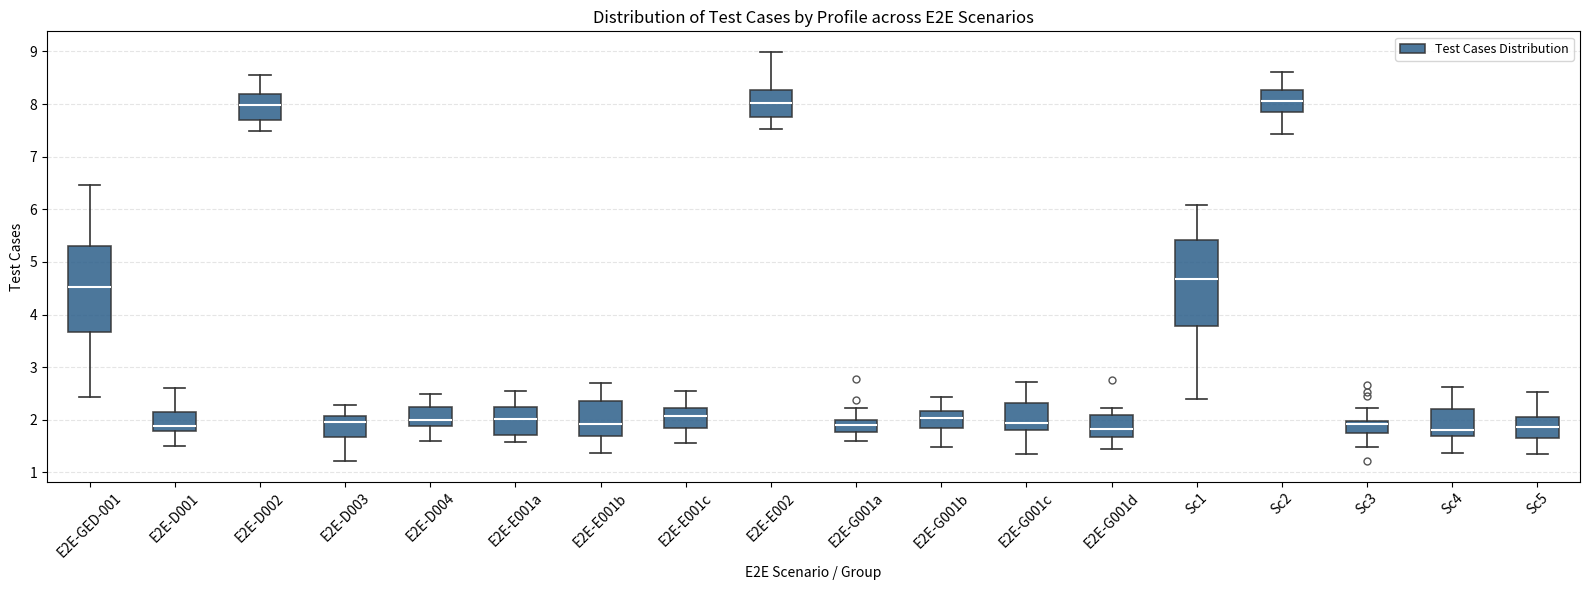

Reading left to right, transcribe this box plot: for each box, give where its median line is, the range the box spans, and where its two whiskers end, as read against the y-axis. The values are not printed on the chart, so give them approximately, as read against the axis.

E2E-GED-001: median 4.5, box 3.7 to 5.3, whiskers 2.4 to 6.5
E2E-D001: median 1.9, box 1.8 to 2.1, whiskers 1.5 to 2.6
E2E-D002: median 8.0, box 7.7 to 8.2, whiskers 7.5 to 8.6
E2E-D003: median 2.0, box 1.7 to 2.1, whiskers 1.2 to 2.3
E2E-D004: median 2.0, box 1.9 to 2.2, whiskers 1.6 to 2.5
E2E-E001a: median 2.0, box 1.7 to 2.2, whiskers 1.6 to 2.5
E2E-E001b: median 1.9, box 1.7 to 2.4, whiskers 1.4 to 2.7
E2E-E001c: median 2.1, box 1.8 to 2.2, whiskers 1.6 to 2.5
E2E-E002: median 8.0, box 7.7 to 8.3, whiskers 7.5 to 9.0
E2E-G001a: median 1.9, box 1.8 to 2.0, whiskers 1.6 to 2.2
E2E-G001b: median 2.0, box 1.8 to 2.2, whiskers 1.5 to 2.4
E2E-G001c: median 1.9, box 1.8 to 2.3, whiskers 1.4 to 2.7
E2E-G001d: median 1.8, box 1.7 to 2.1, whiskers 1.4 to 2.2
Sc1: median 4.7, box 3.8 to 5.4, whiskers 2.4 to 6.1
Sc2: median 8.1, box 7.9 to 8.3, whiskers 7.4 to 8.6
Sc3: median 1.9, box 1.8 to 2.0, whiskers 1.5 to 2.2
Sc4: median 1.8, box 1.7 to 2.2, whiskers 1.4 to 2.6
Sc5: median 1.9, box 1.7 to 2.1, whiskers 1.3 to 2.5